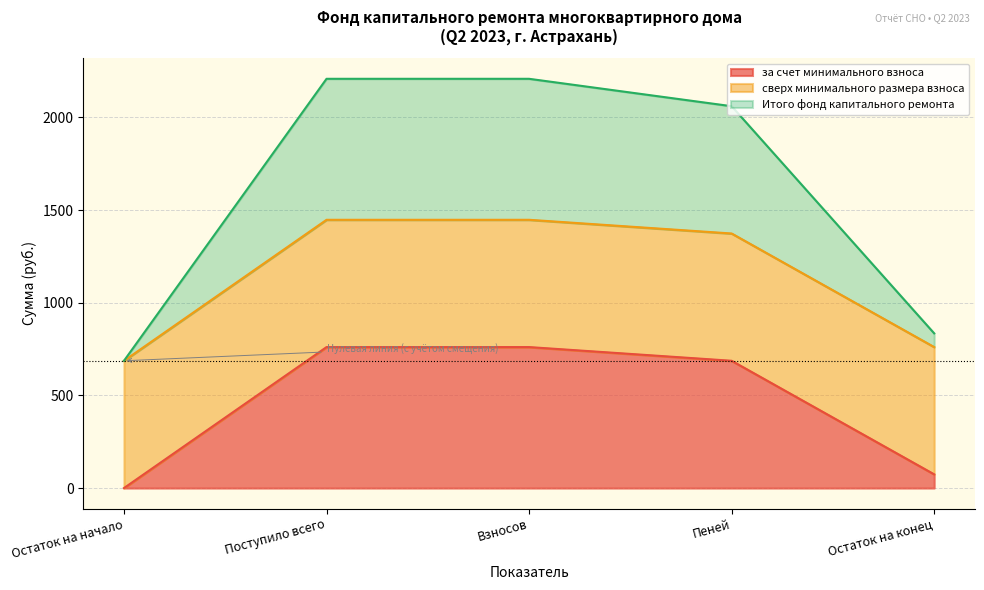

True or false: Итого фонд капитального ремонта and за счет минимального взноса cross at least once.

False